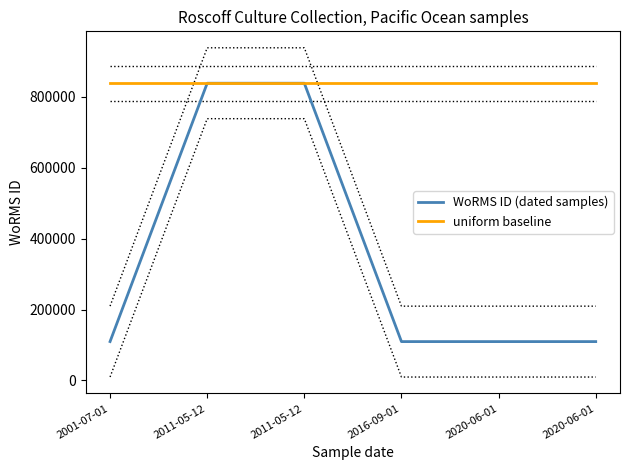

List the labels in order of uniform baseline value, smallest first.

2001-07-01, 2011-05-12, 2011-05-12, 2016-09-01, 2020-06-01, 2020-06-01